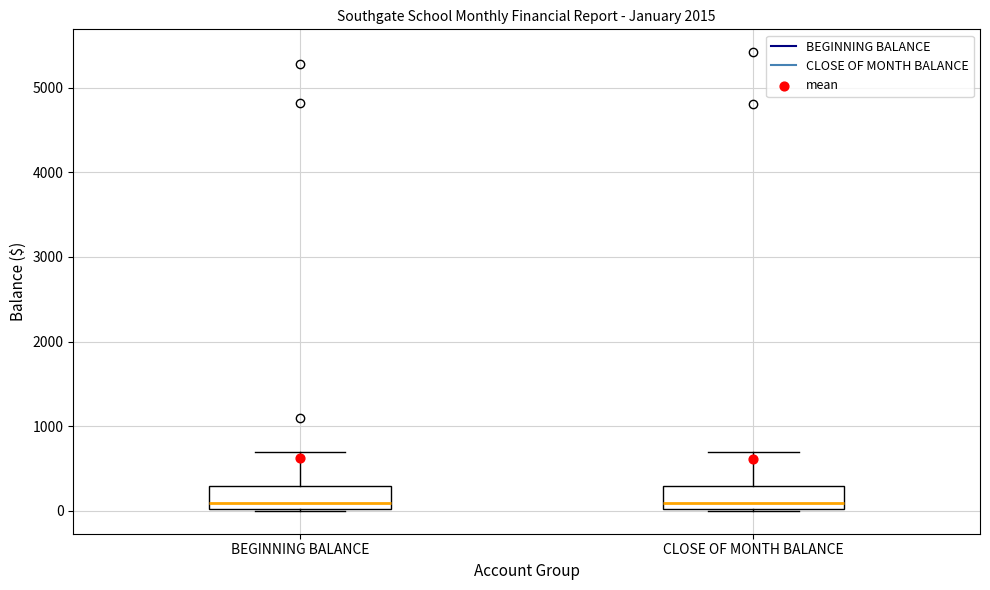

Where is the lower edge of the box for BEGINNING BALANCE on the y-axis? The values are not printed on the chart, so give them approximately, as read against the axis.

0